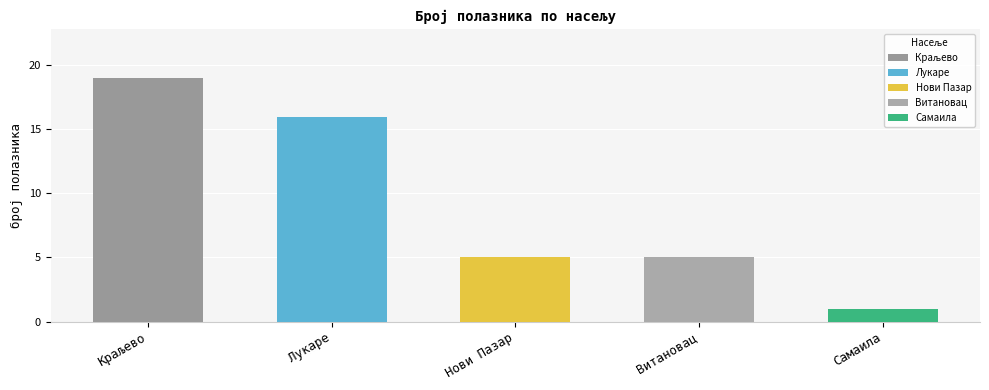

What is the average value?

9